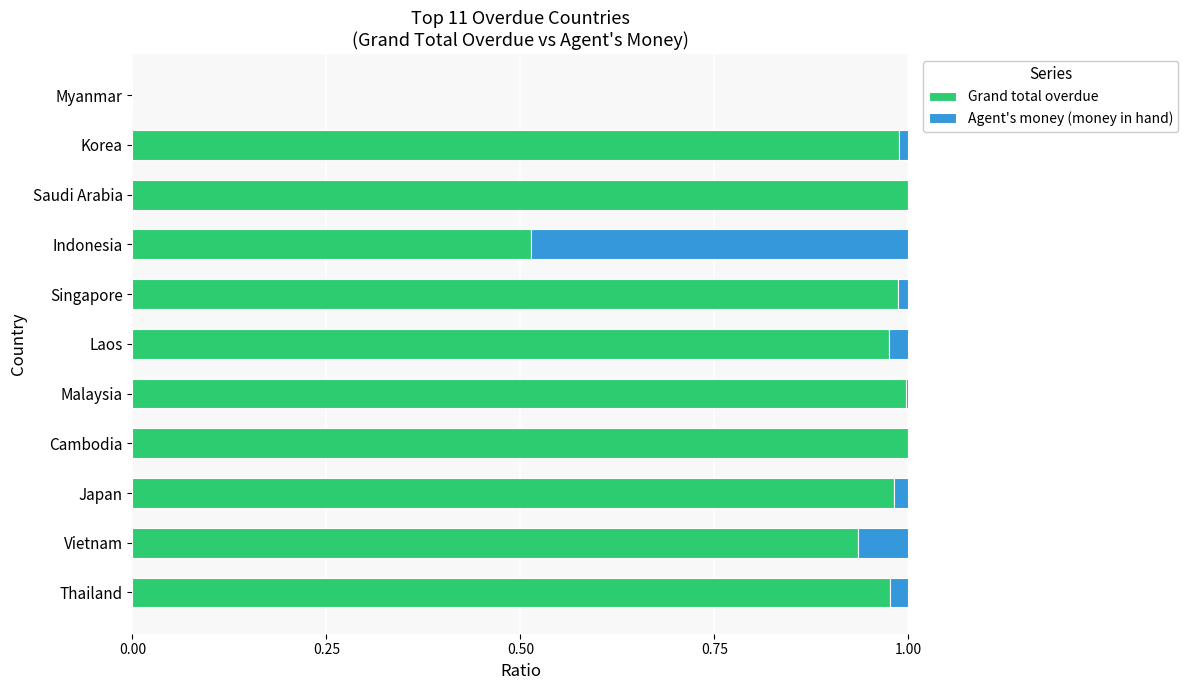

The value of Grand total overdue at Korea is 1.0. True or false?

True